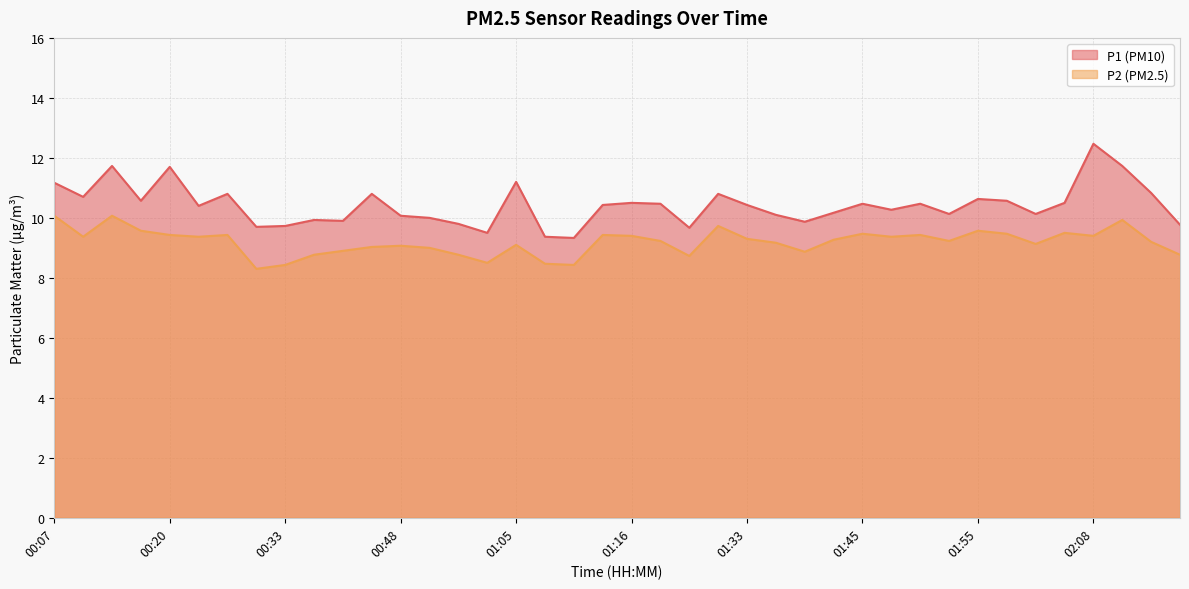

Reading right to left, transcribe all the data shown in this chart.

P1: 02:19=9.8	02:14=10.8	02:11=11.7	02:08=12.5	02:03=10.5	02:01=10.1	01:58=10.6	01:55=10.6	01:53=10.1	01:50=10.5	01:47=10.3	01:45=10.5	01:42=10.2	01:40=9.9	01:37=10.1	01:33=10.4	01:30=10.8	01:27=9.7	01:25=10.5	01:16=10.5	01:14=10.4	01:11=9.3	01:08=9.4	01:05=11.2	01:02=9.5	00:59=9.8	00:54=10.0	00:48=10.1	00:46=10.8	00:43=9.9	00:35=9.9	00:33=9.7	00:30=9.7	00:28=10.8	00:22=10.4	00:20=11.7	00:17=10.6	00:12=11.7	00:09=10.7	00:07=11.2
P2: 02:19=8.8	02:14=9.2	02:11=9.9	02:08=9.4	02:03=9.5	02:01=9.1	01:58=9.5	01:55=9.6	01:53=9.2	01:50=9.4	01:47=9.4	01:45=9.5	01:42=9.3	01:40=8.9	01:37=9.2	01:33=9.3	01:30=9.7	01:27=8.7	01:25=9.2	01:16=9.4	01:14=9.4	01:11=8.4	01:08=8.5	01:05=9.1	01:02=8.5	00:59=8.8	00:54=9.0	00:48=9.1	00:46=9.0	00:43=8.9	00:35=8.8	00:33=8.4	00:30=8.3	00:28=9.4	00:22=9.4	00:20=9.4	00:17=9.6	00:12=10.1	00:09=9.4	00:07=10.1